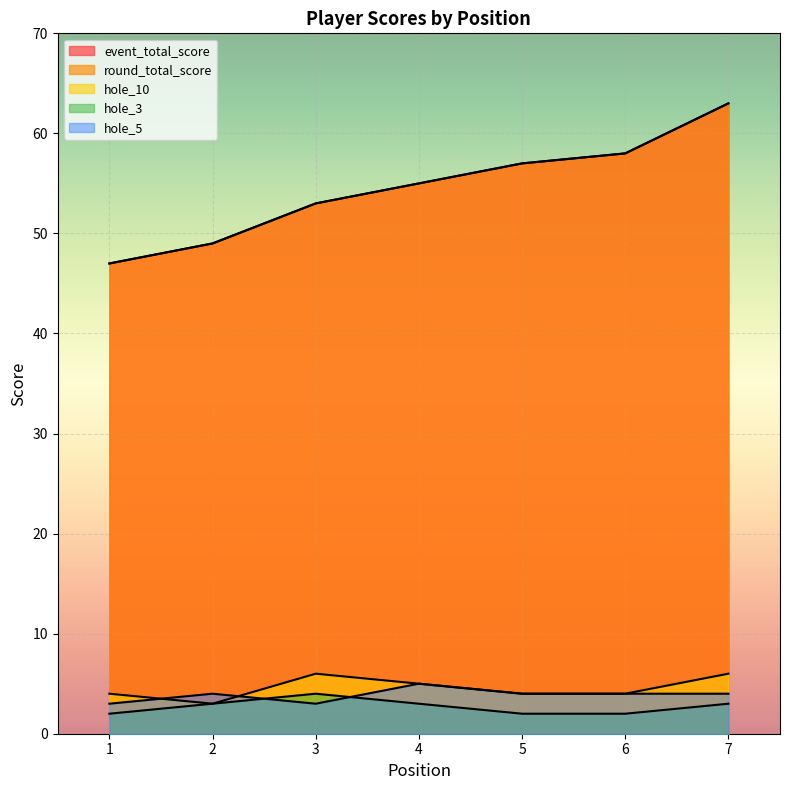

Where is the first local maximum for hole_10?

3